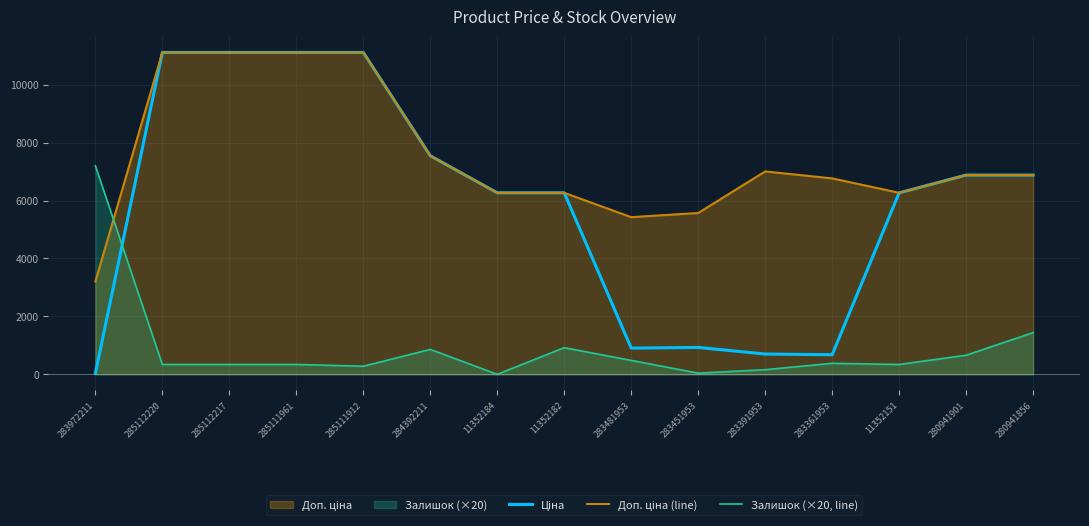

True or false: Доп. ціна (line) and Ціна cross at least once.

False